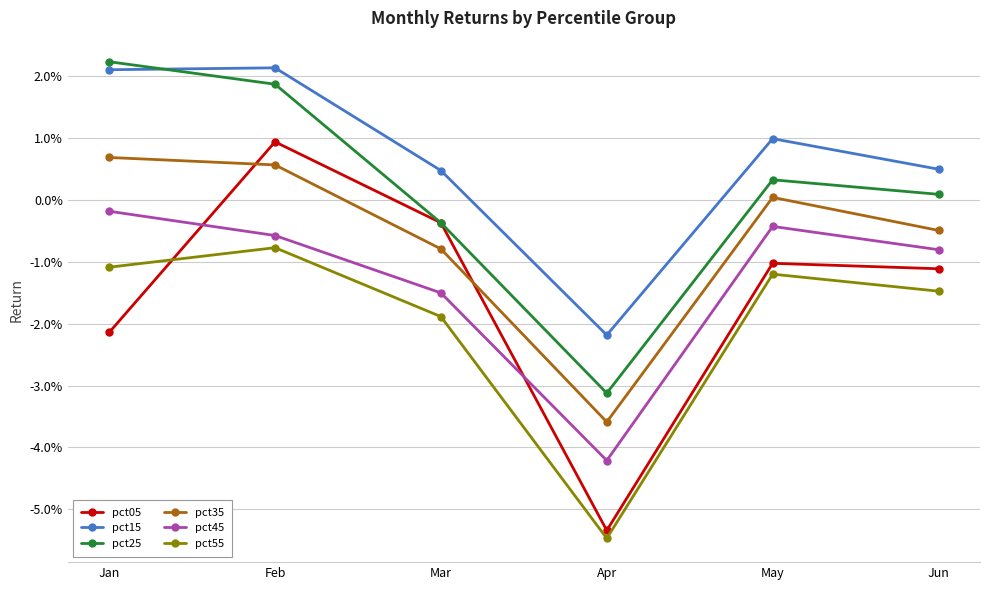

What are all the series names shown in the legend?

pct05, pct15, pct25, pct35, pct45, pct55